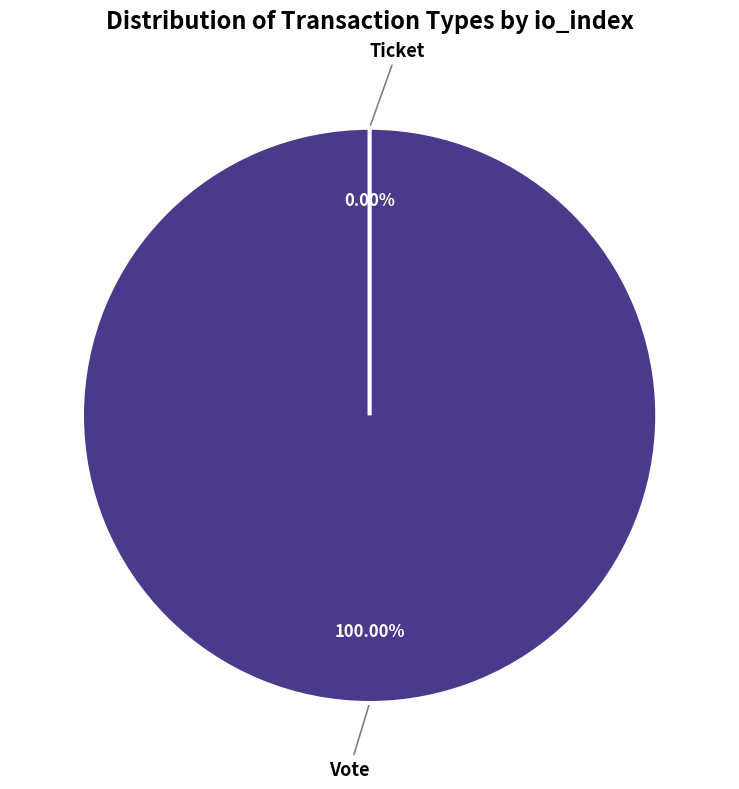

How many slices are in this pie chart?

2